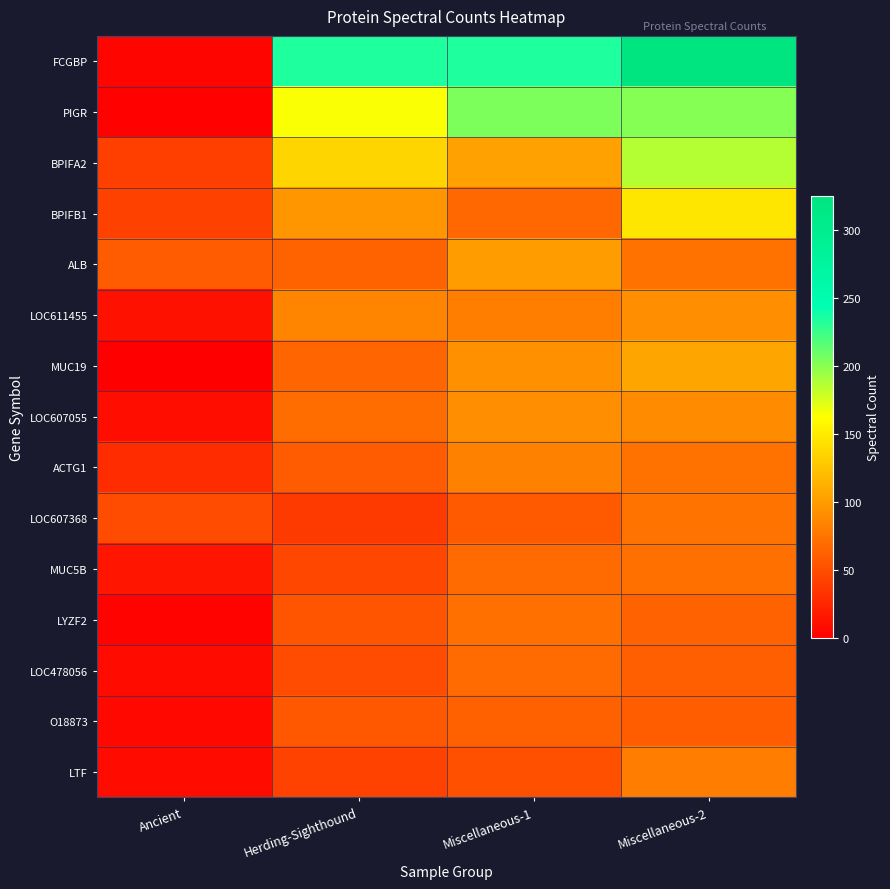

Which series has the largest range (max minus min)?

FCGBP